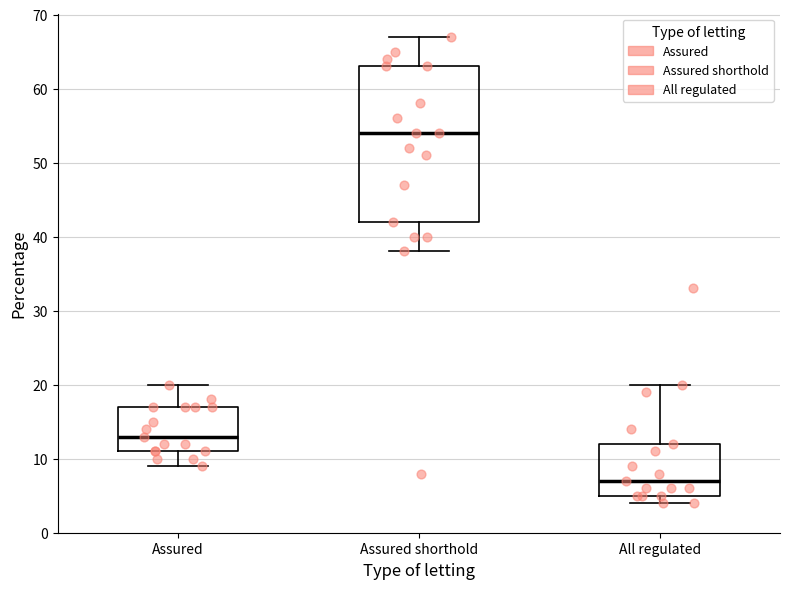

Reading left to right, transcribe this box plot: for each box, give where its median line is, the range the box spans, and where its two whiskers end, as read against the y-axis. The values are not printed on the chart, so give them approximately, as read against the axis.

Assured: median 13, box 11 to 17, whiskers 9 to 20
Assured shorthold: median 54, box 42 to 63, whiskers 38 to 67
All regulated: median 7, box 5 to 12, whiskers 4 to 20